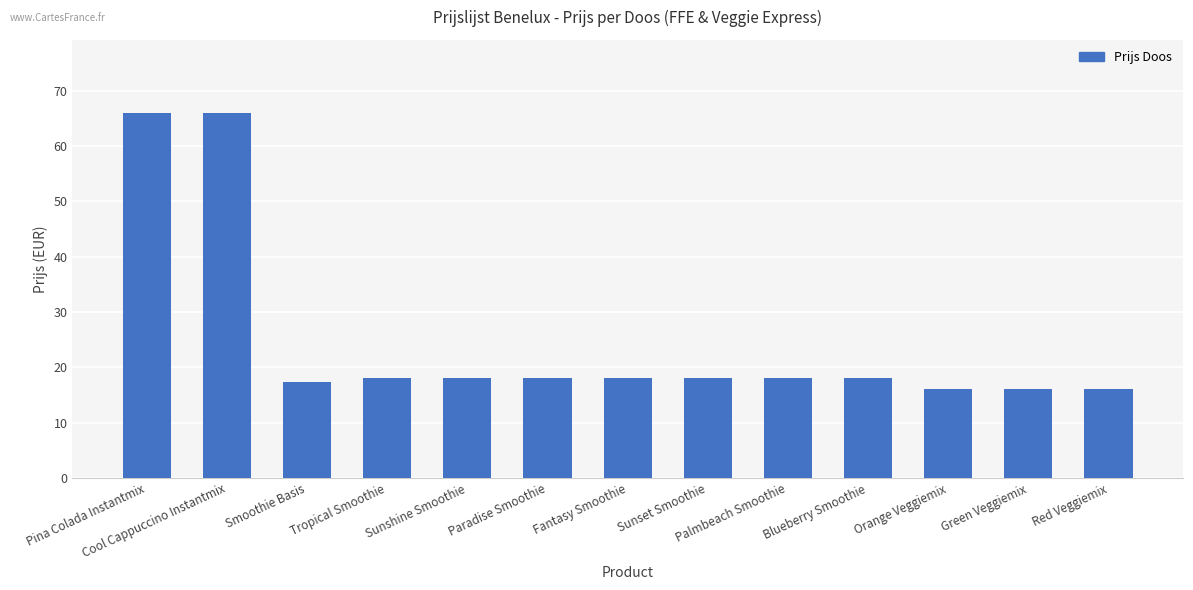

What position from the left is Orange Veggiemix?

11